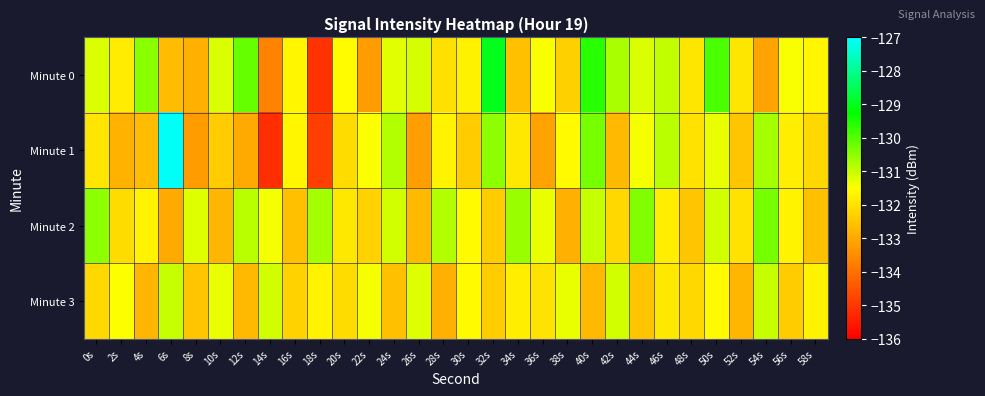

Rank the series at 36s from lowest to highest value.

Minute 1, Minute 3, Minute 0, Minute 2